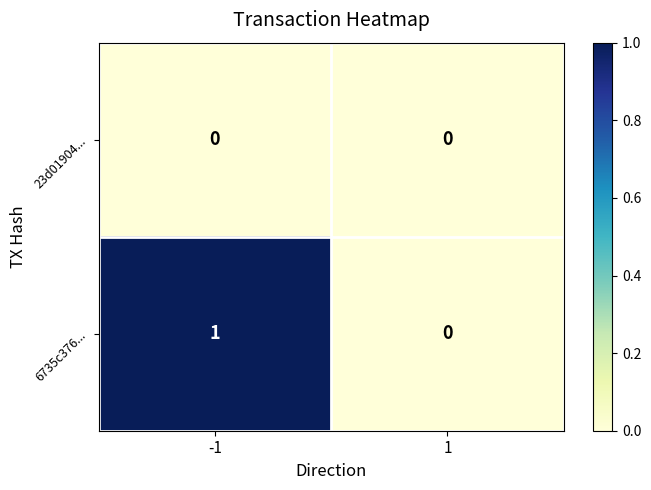

Which series changed the most between -1 and 1?

6735c376...